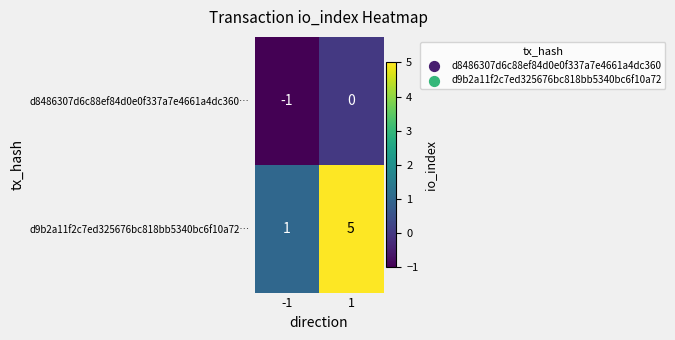

How many negative values does the d8486307d6c88ef84d0e0f337a7e4661a4dc360… series have?

1